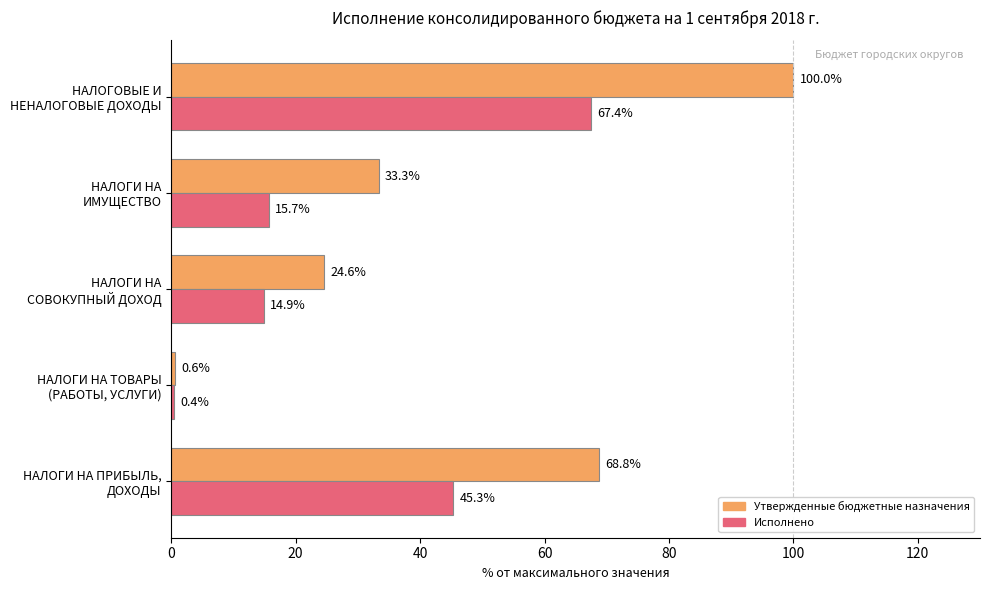

What is the difference between the maximum and minimum values in the Утвержденные бюджетные назначения series?

99.4